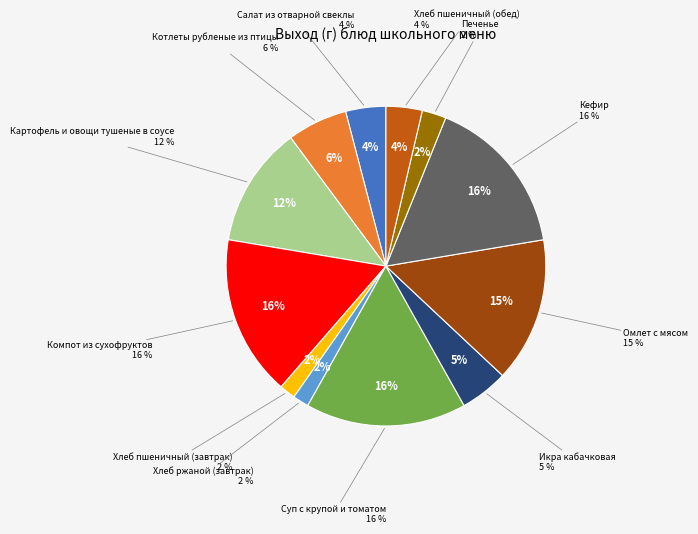

Is it true that Салат из отварной свеклы is 4% of the pie?

True